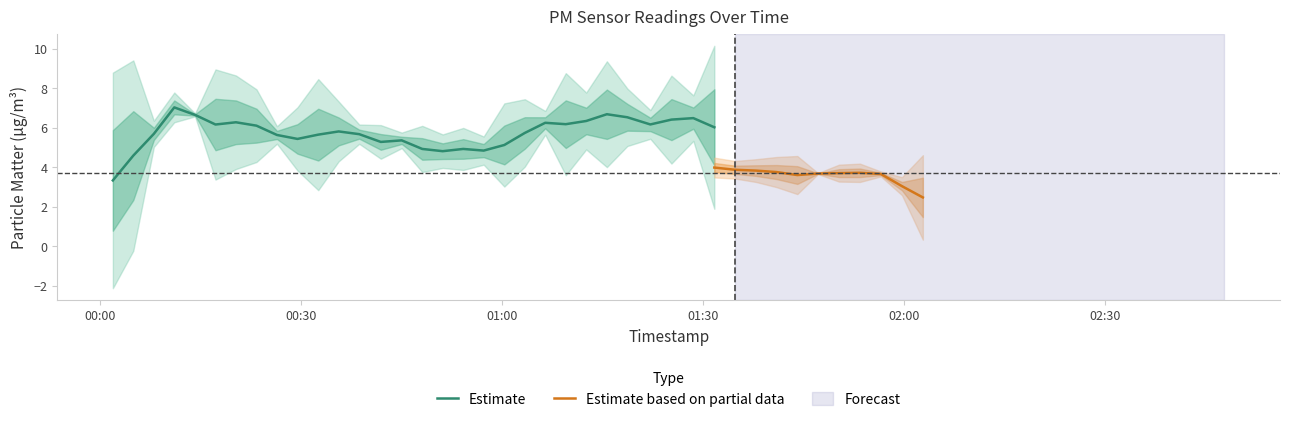

What is the highest value of the Estimate series?

7.0